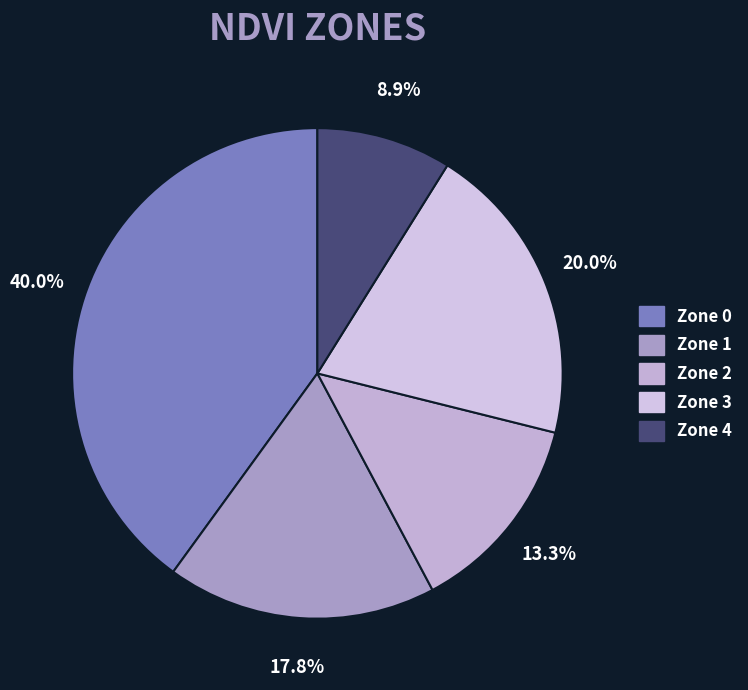

To the nearest percent, what portion does Zone 4 represent?

9%